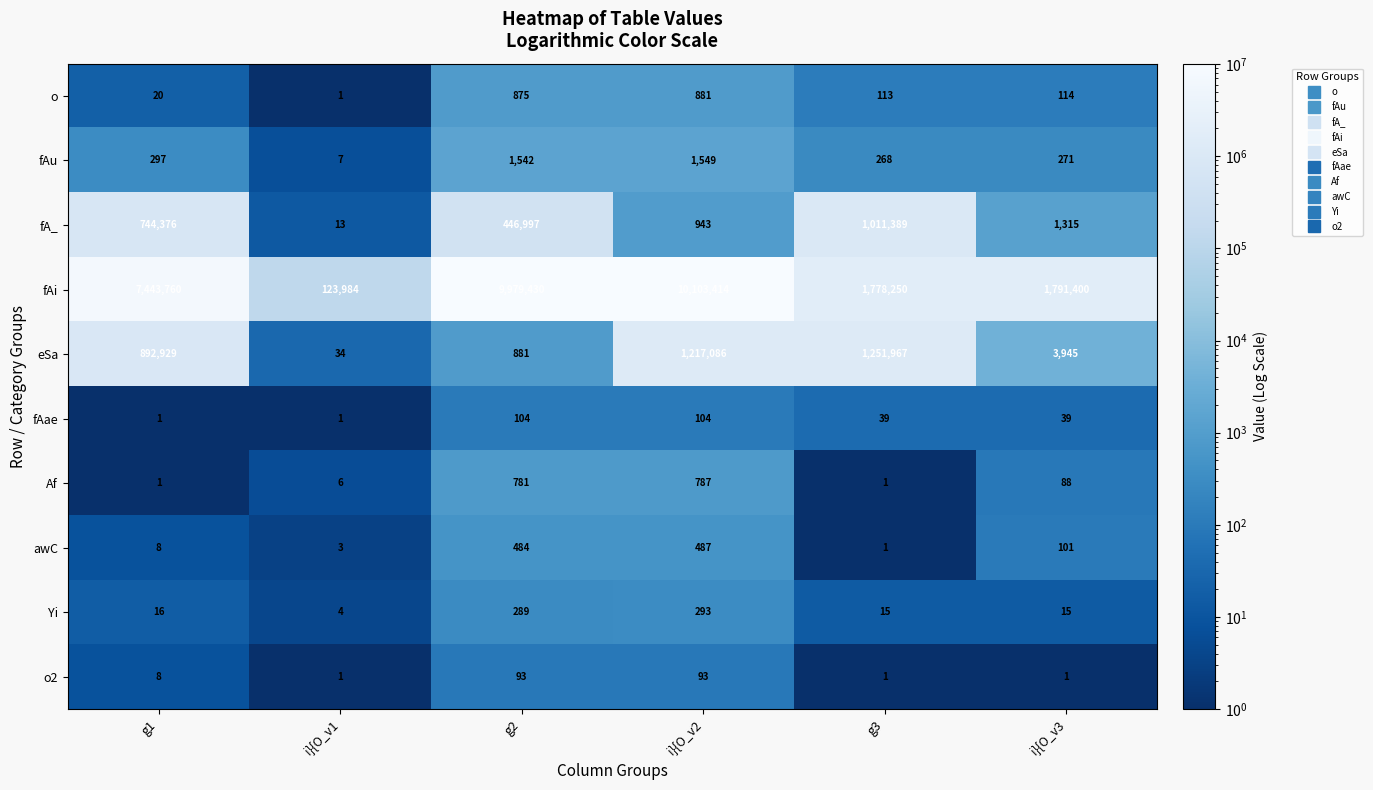

What is the sum of the Af values at i}{O_v3 and g2?

869